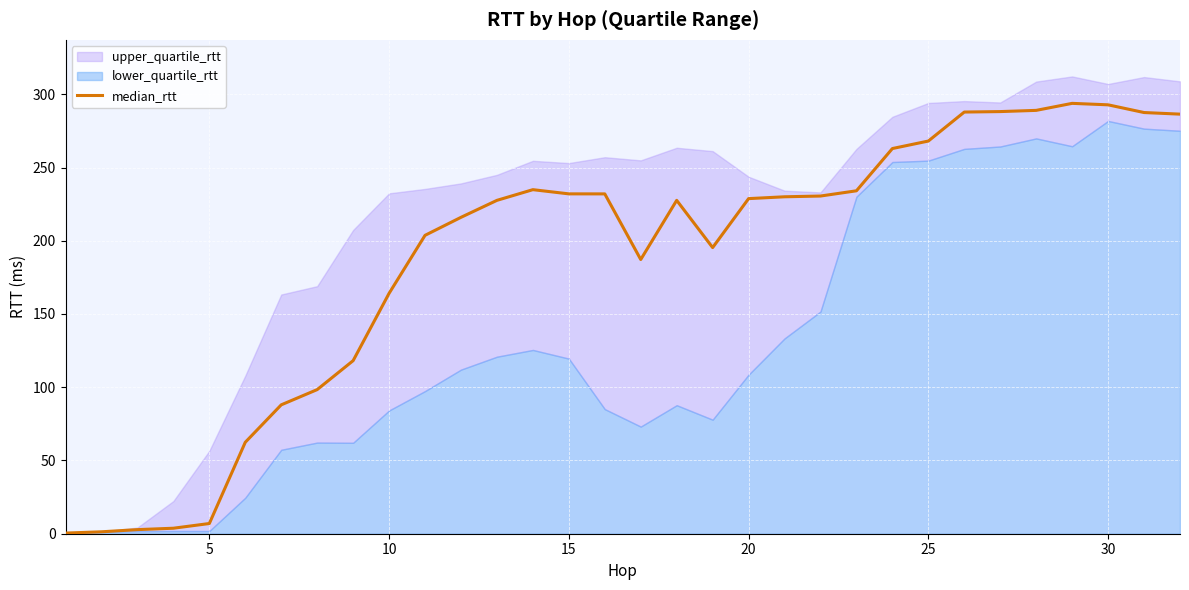

What is the highest value of the median_rtt series?

293.8